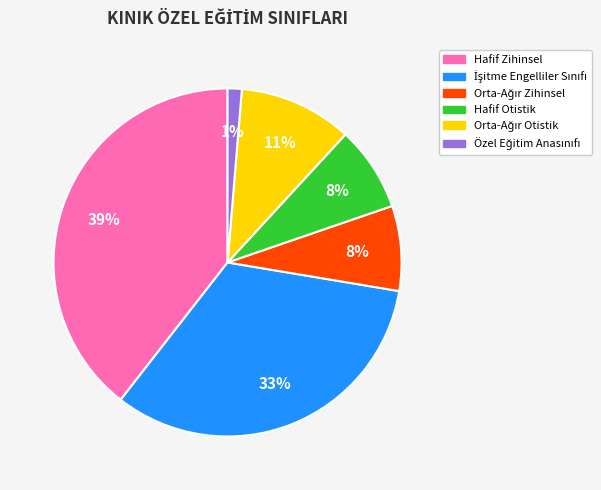

Is it true that Hafif Otistik is 1% of the pie?

False